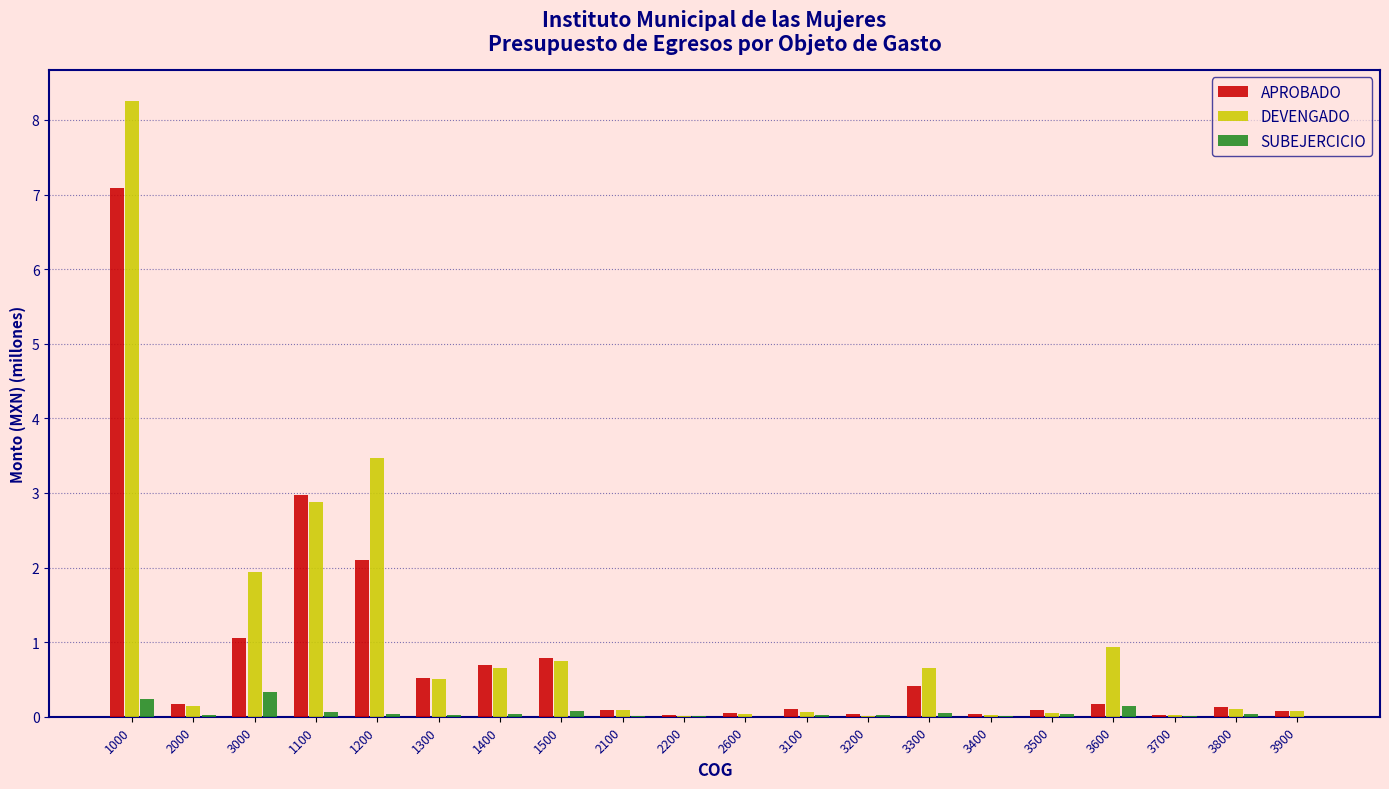

What is the sum of all SUBEJERCICIO values?

1.2